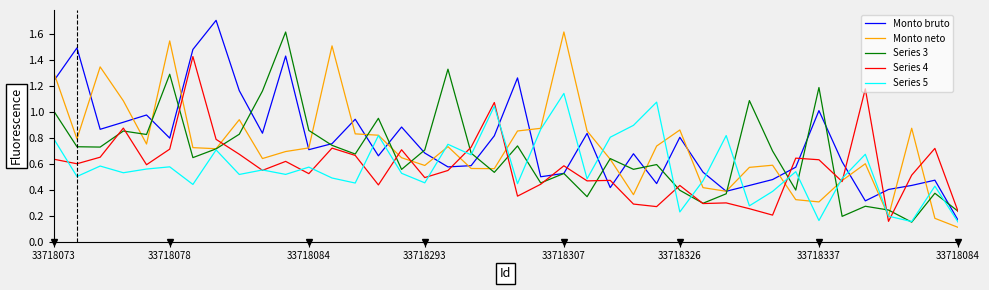

What is the greatest value displayed?

1.7